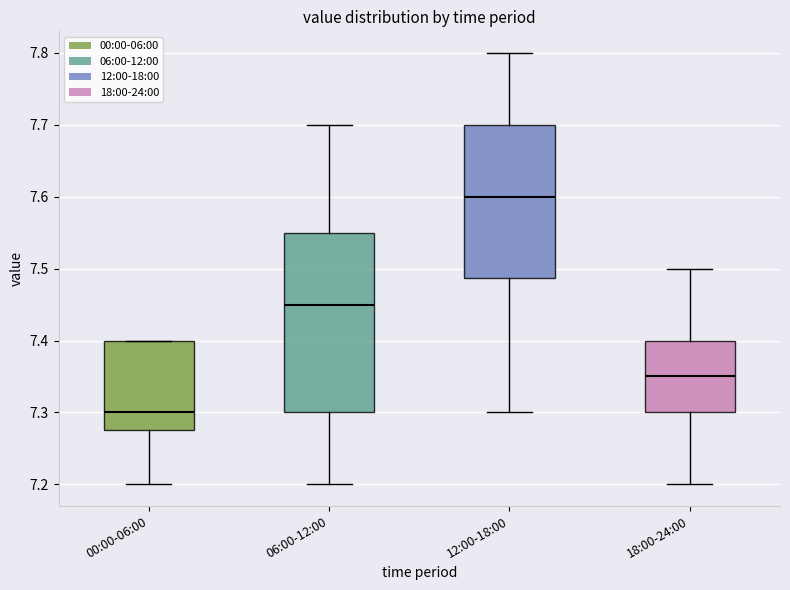

Reading left to right, transcribe this box plot: for each box, give where its median line is, the range the box spans, and where its two whiskers end, as read against the y-axis. The values are not printed on the chart, so give them approximately, as read against the axis.

00:00-06:00: median 7.30, box 7.28 to 7.40, whiskers 7.20 to 7.40
06:00-12:00: median 7.45, box 7.30 to 7.55, whiskers 7.20 to 7.70
12:00-18:00: median 7.60, box 7.49 to 7.70, whiskers 7.30 to 7.80
18:00-24:00: median 7.35, box 7.30 to 7.40, whiskers 7.20 to 7.50